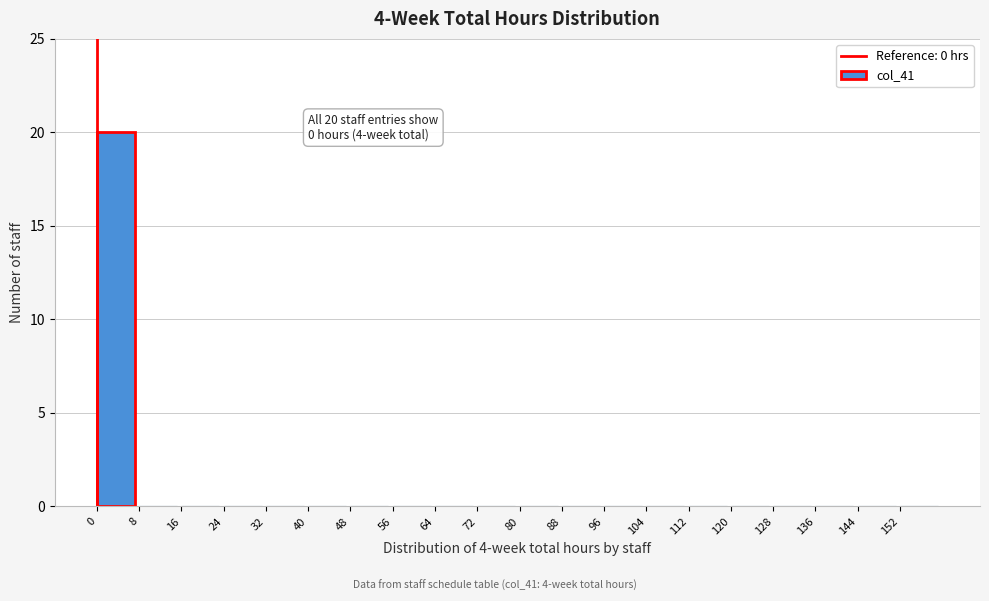

Which range on the x-axis has the tallest bar?

0 to 8